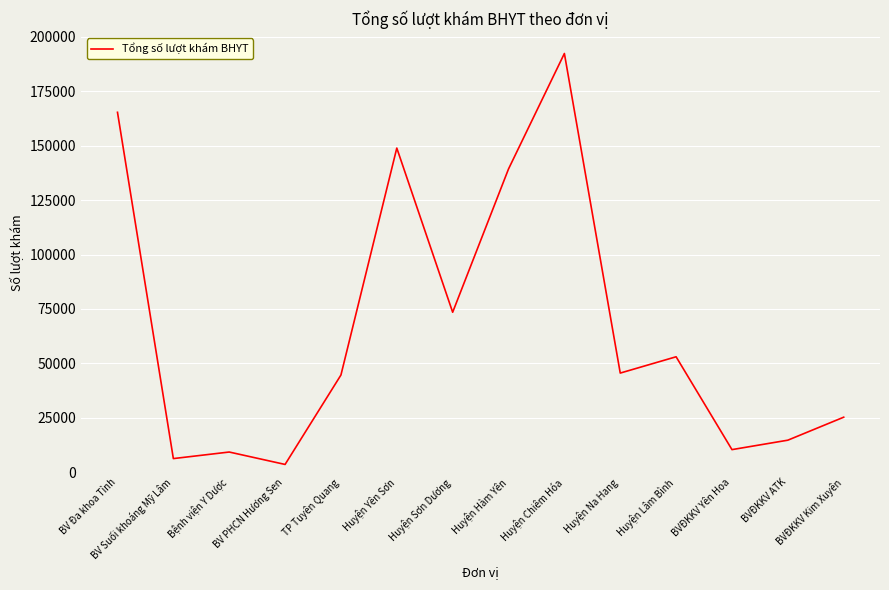

Reading left to right, list all the values displayed in this chart.

165321	6277	9288	3588	44658	148895	73487	139302	192340	45554	53038	10394	14727	25285